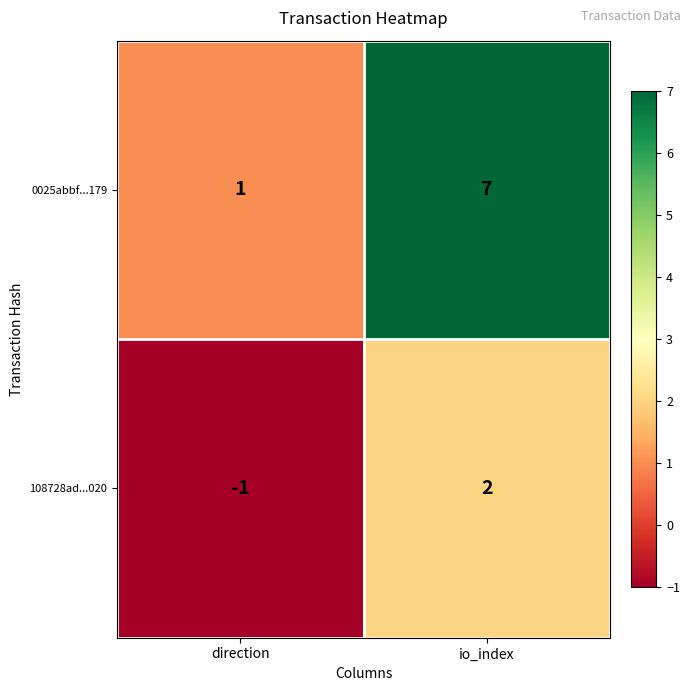

What is the sum of all 0025abbf...179 values?

8